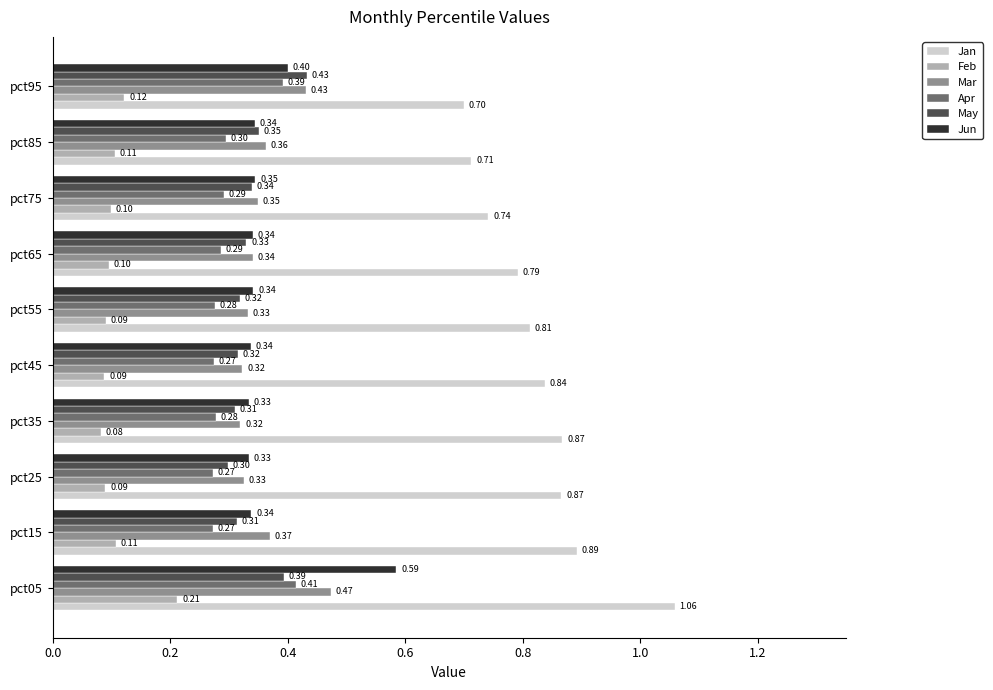

Which series has the widest spread of values?

Jan